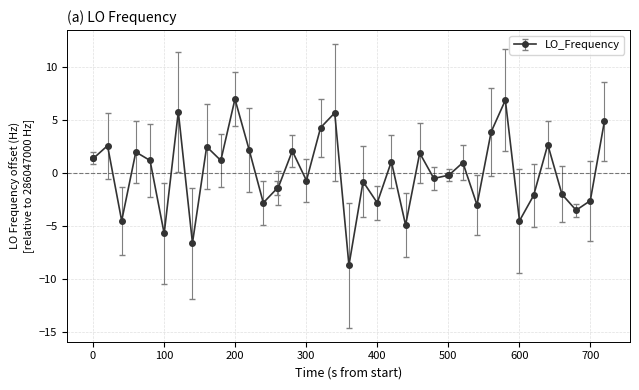

What is the maximum value shown in the chart?

7.0